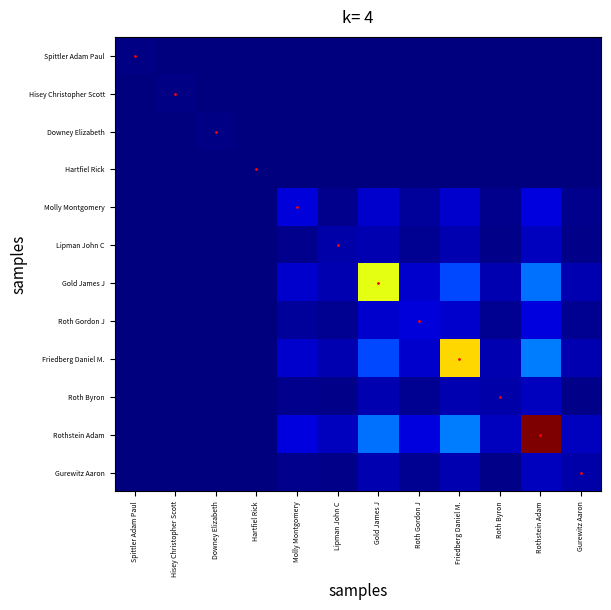

How many categories are shown in the chart?

12